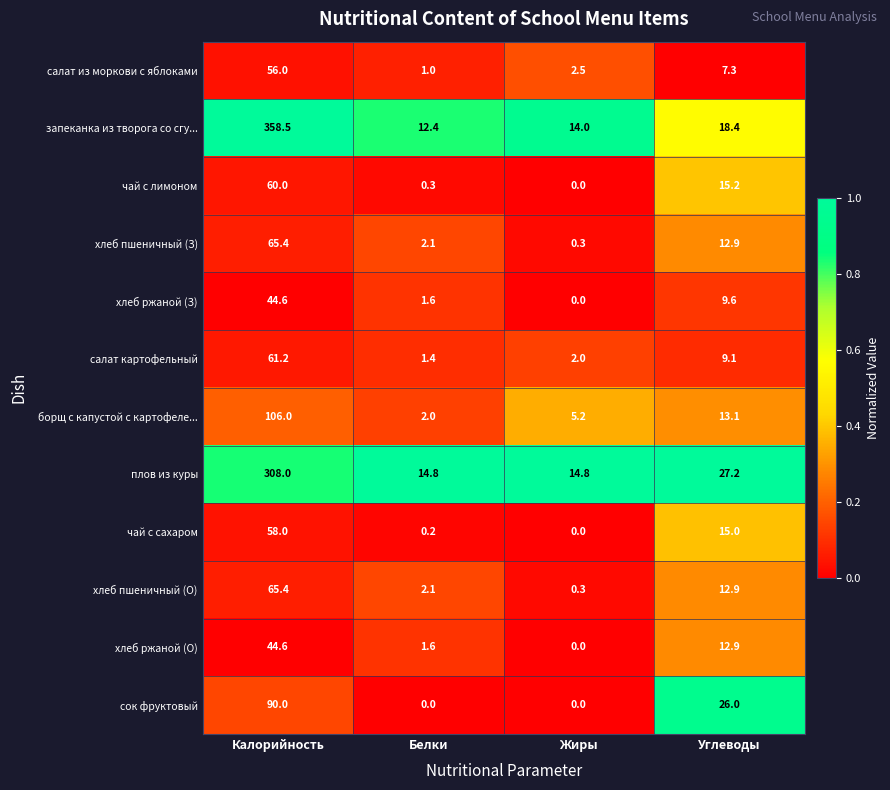

What value does the плов из куры series have at Углеводы?

27.2